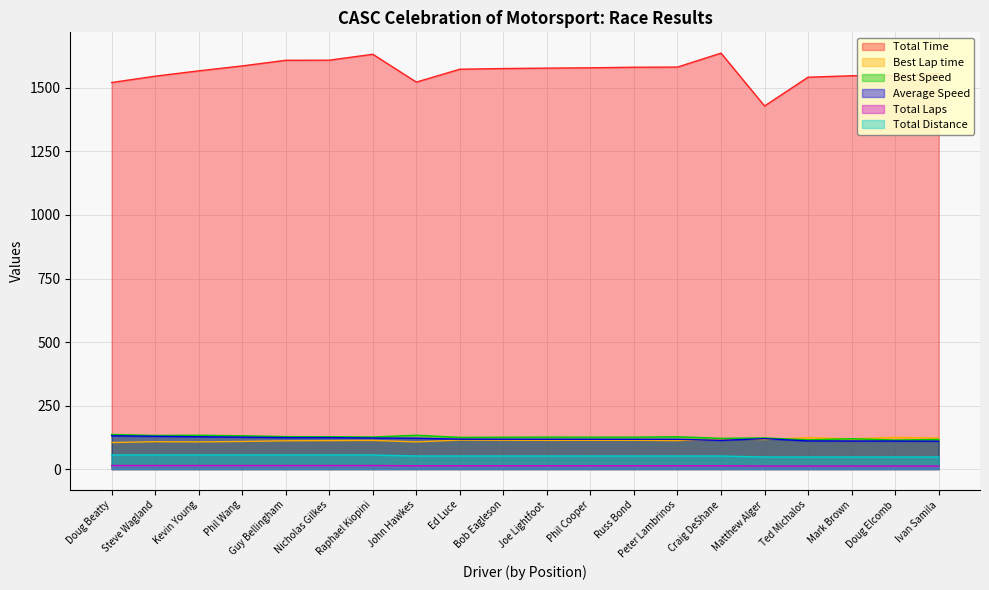

Where is Best Lap time nearest to the value 114?

Ed Luce